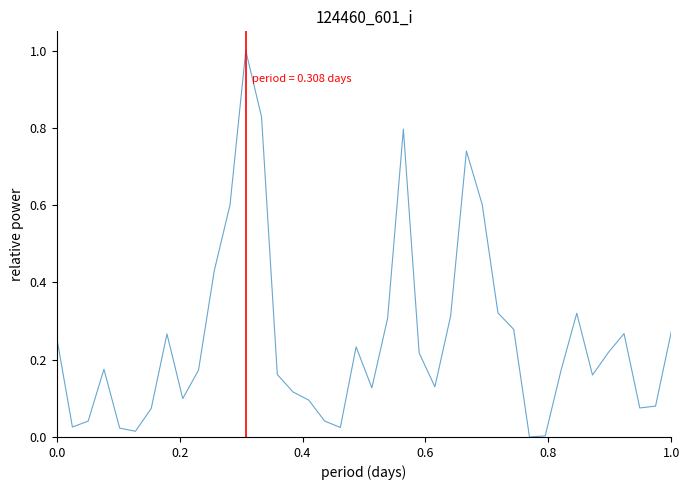

How many series are shown in this chart?

1